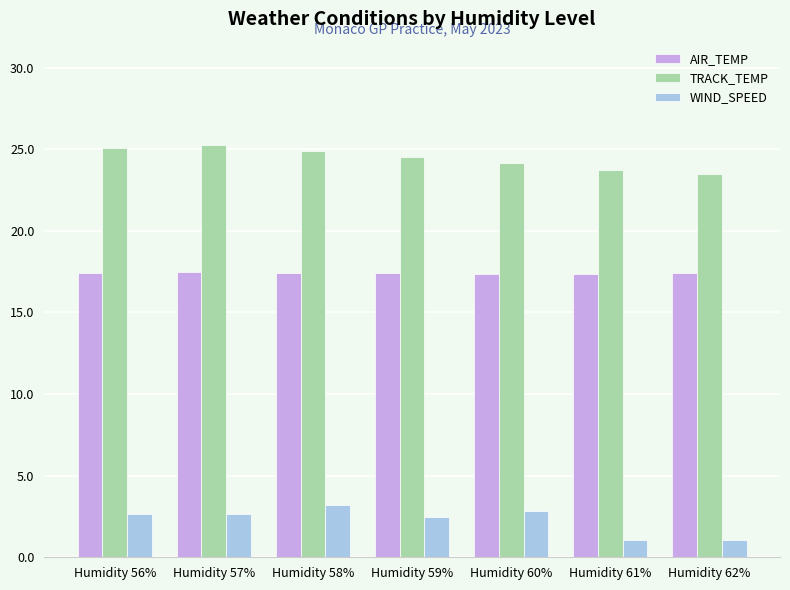

What is the sum of all WIND_SPEED values?

15.9